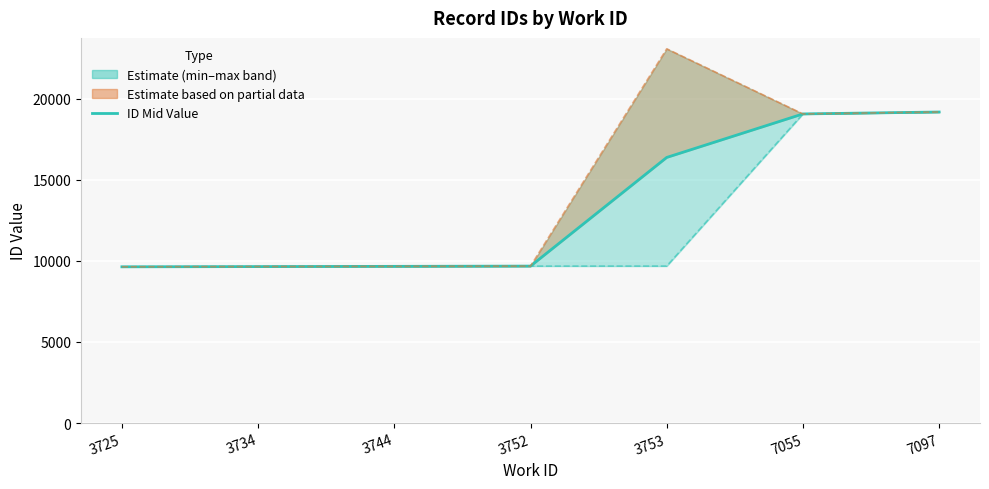

How many lines are shown in the chart?

3